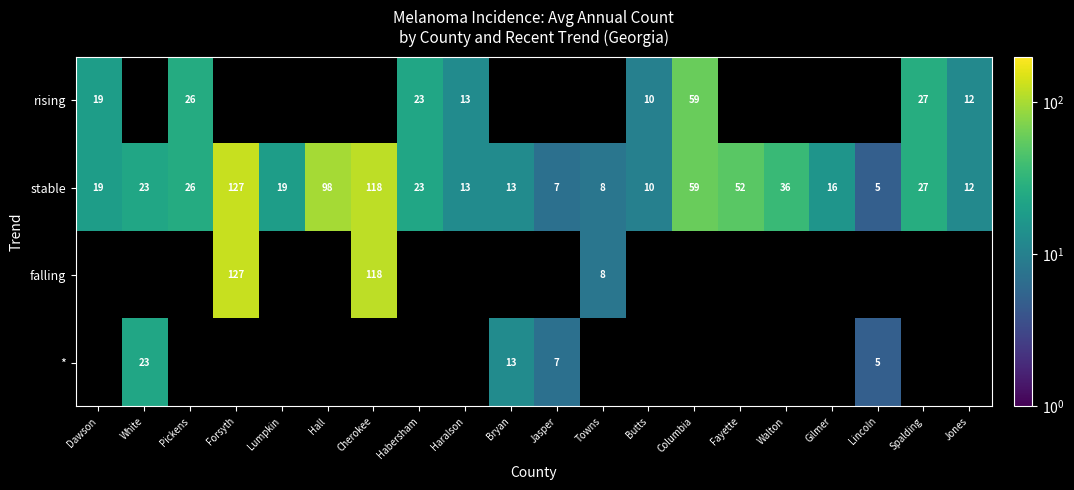

True or false: stable has a value of 98 at Hall.

True